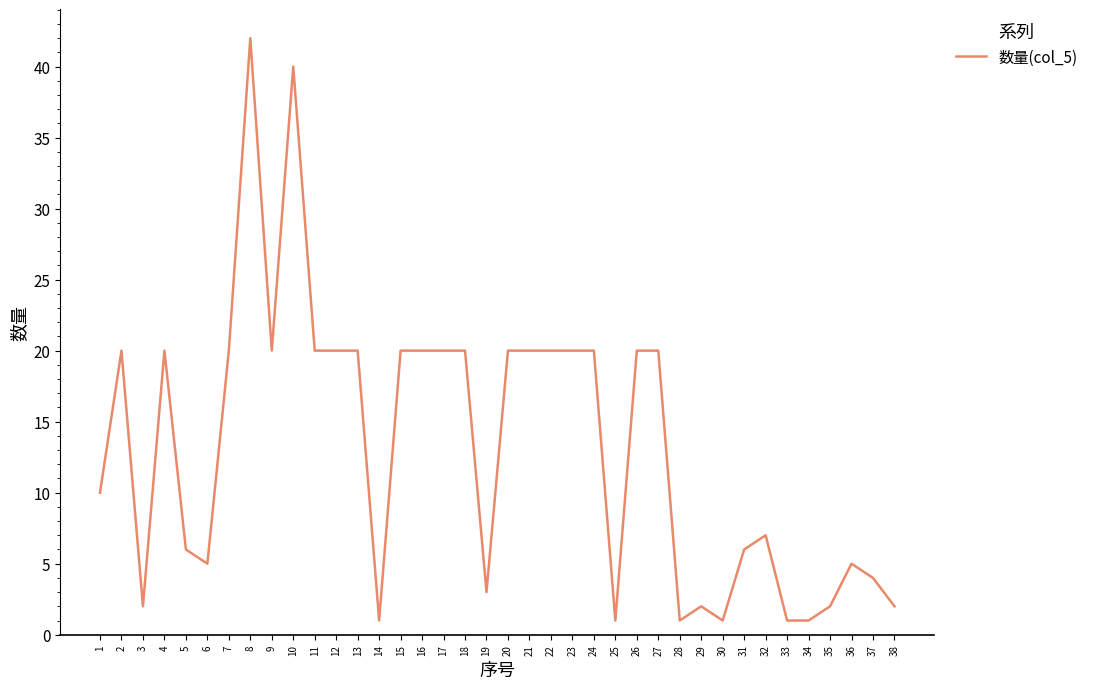

What is the sum of all values?

502